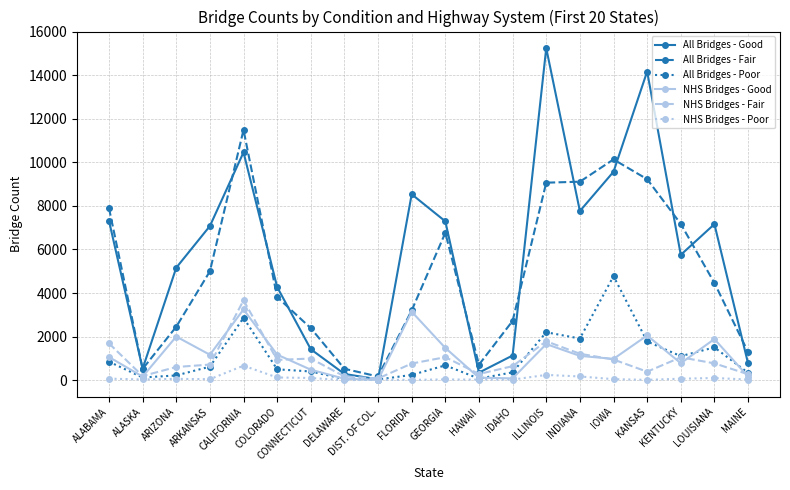

What is the label of the 8th point from the right?

IDAHO